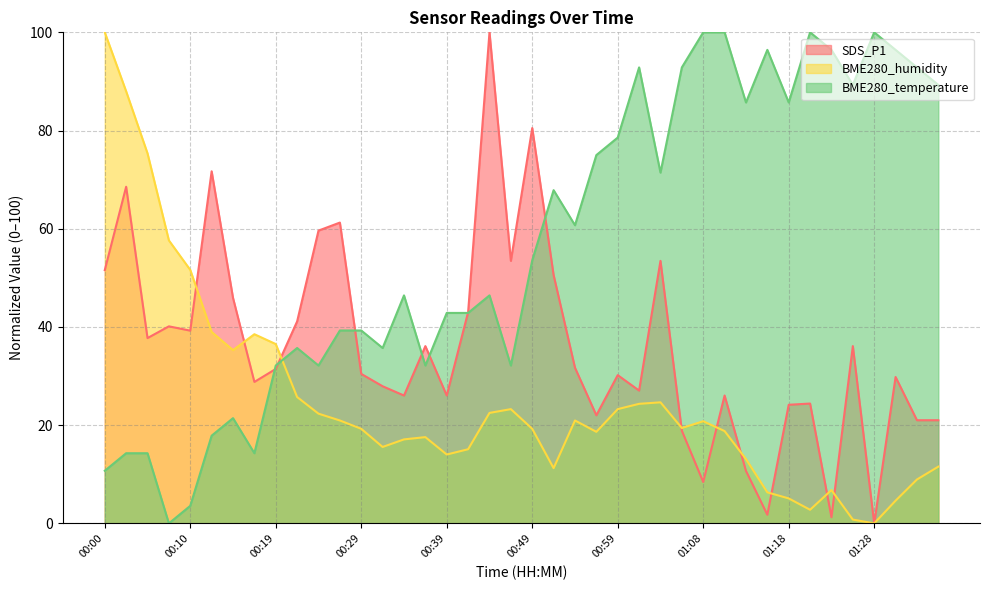

What is the value of the SDS_P1 point at the 29th from the left?

8.4